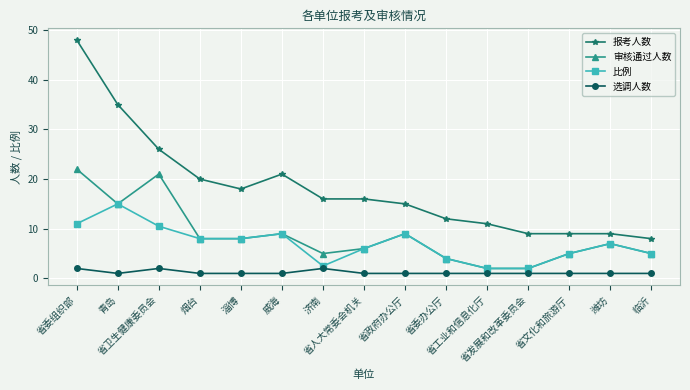

Does the chart have visible grid lines?

Yes